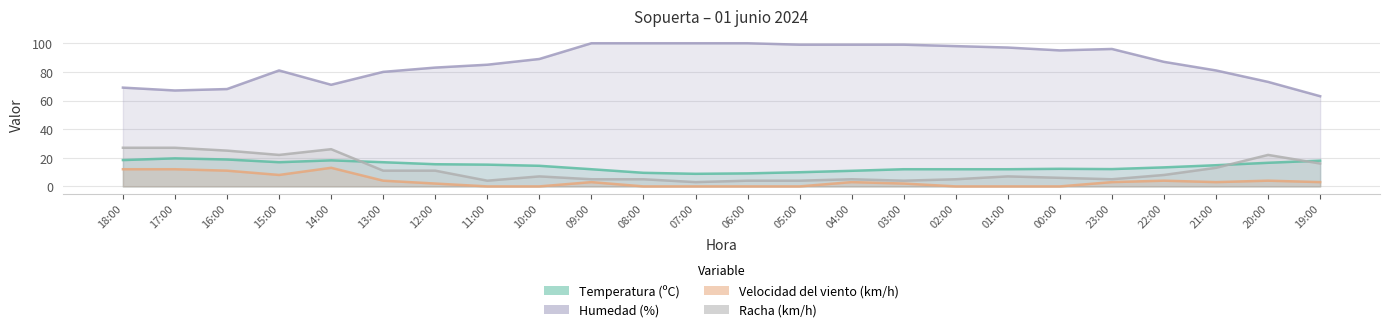

List the series in order of their peak value, highest first.

Humedad (%), Racha (km/h), Temperatura (ºC), Velocidad del viento (km/h)